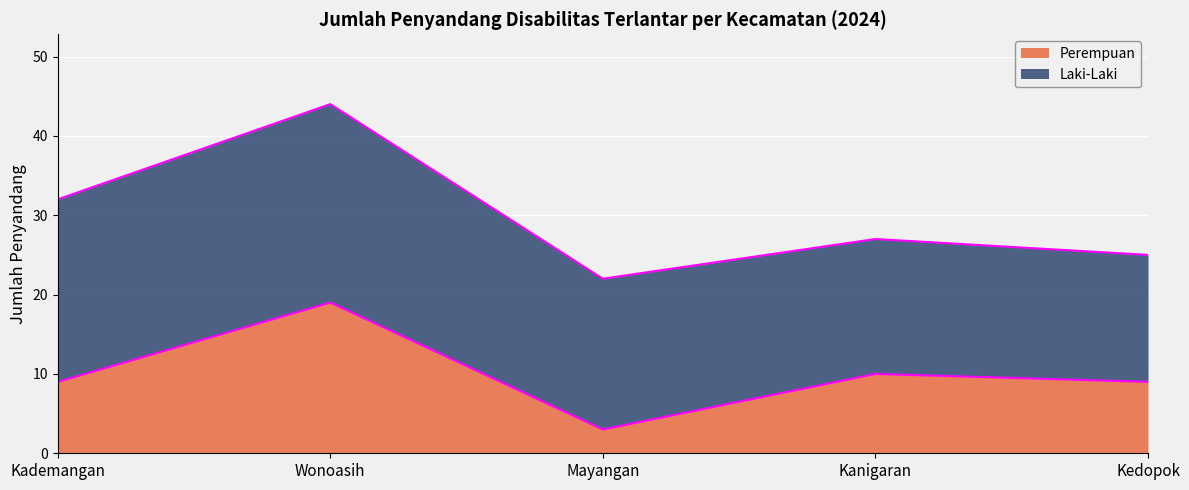

At which category does the chart reach its peak across all series?

Wonoasih